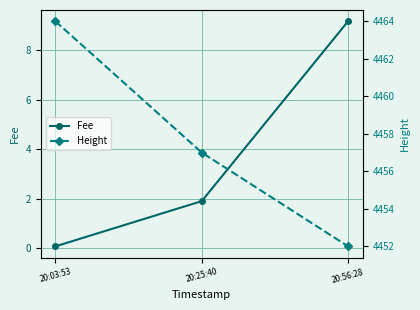

How many Height values are between 4452 and 4464?

3